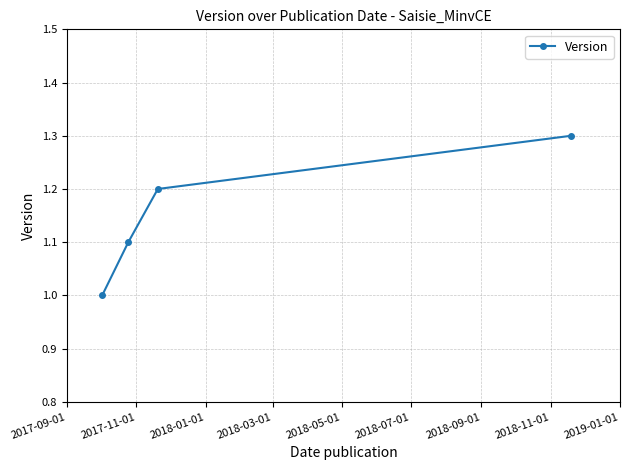

Reading right to left, extract all data points from this chart.

1.3	1.2	1.1	1.0